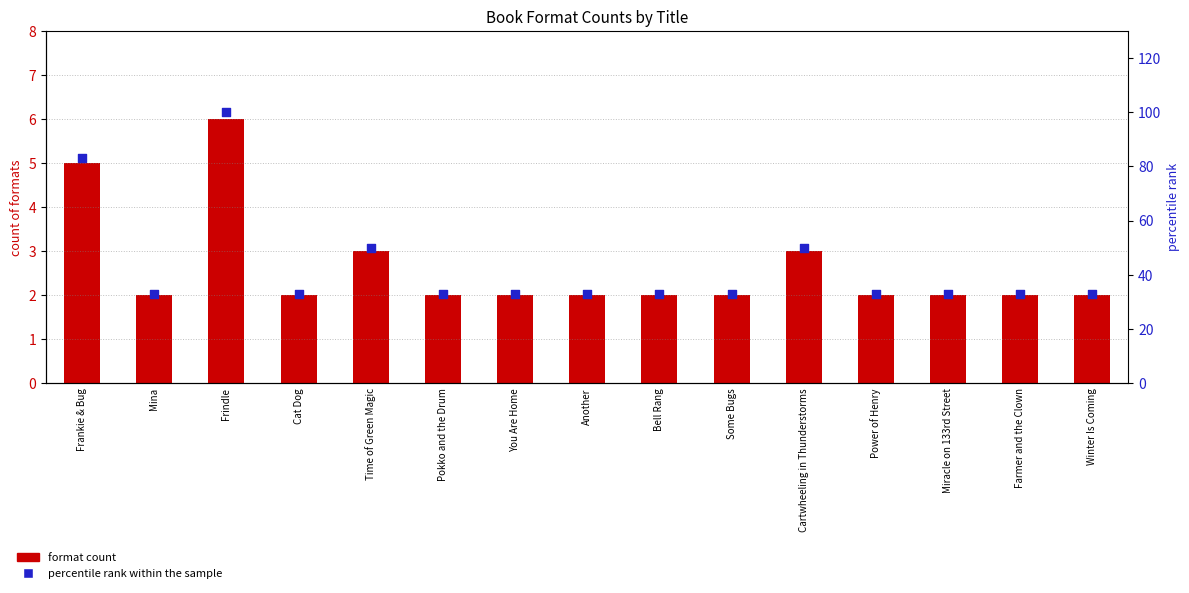

Is the value of format count at Miracle on 133rd Street greater than the value of percentile rank within the sample at Frindle?

No